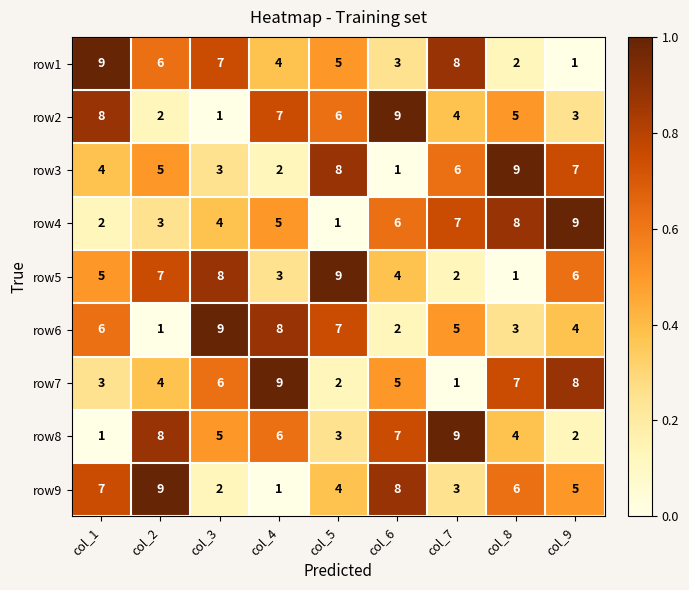

List the labels in order of row8 value, largest first.

col_7, col_2, col_6, col_4, col_3, col_8, col_5, col_9, col_1